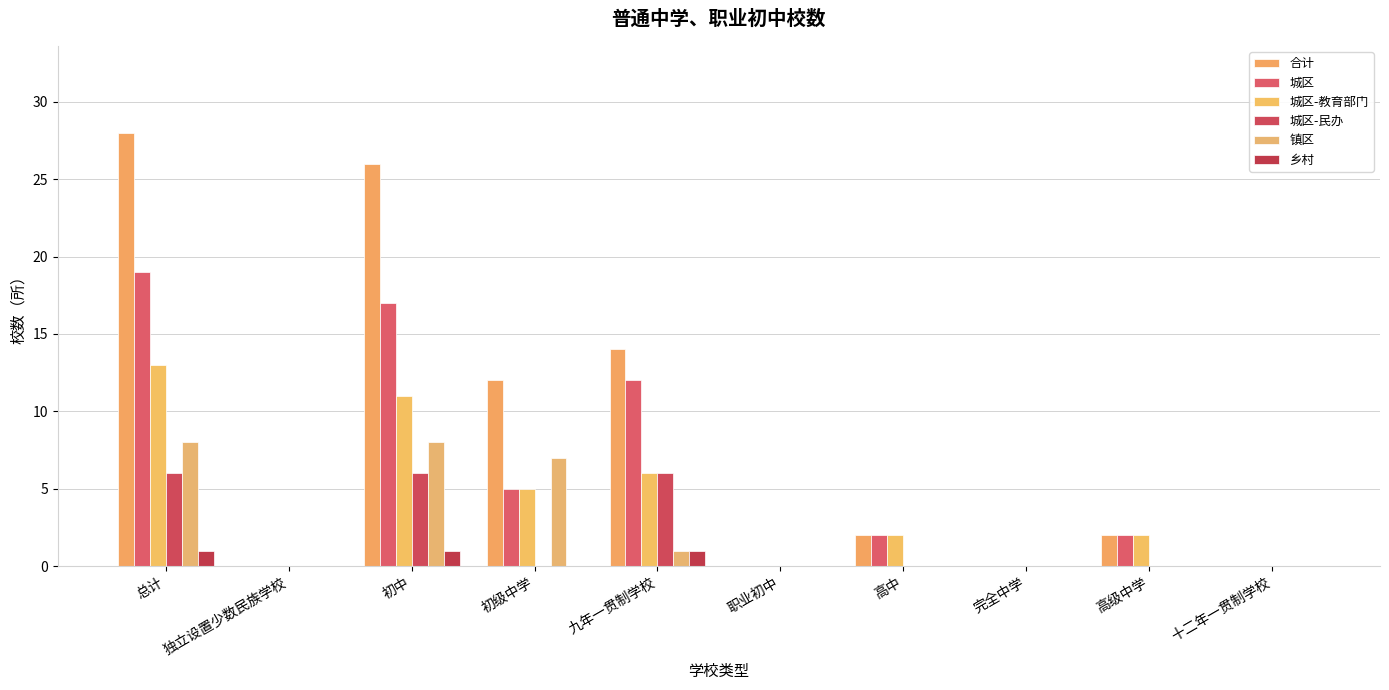

The 城区 series shows 0 at 职业初中. True or false?

True